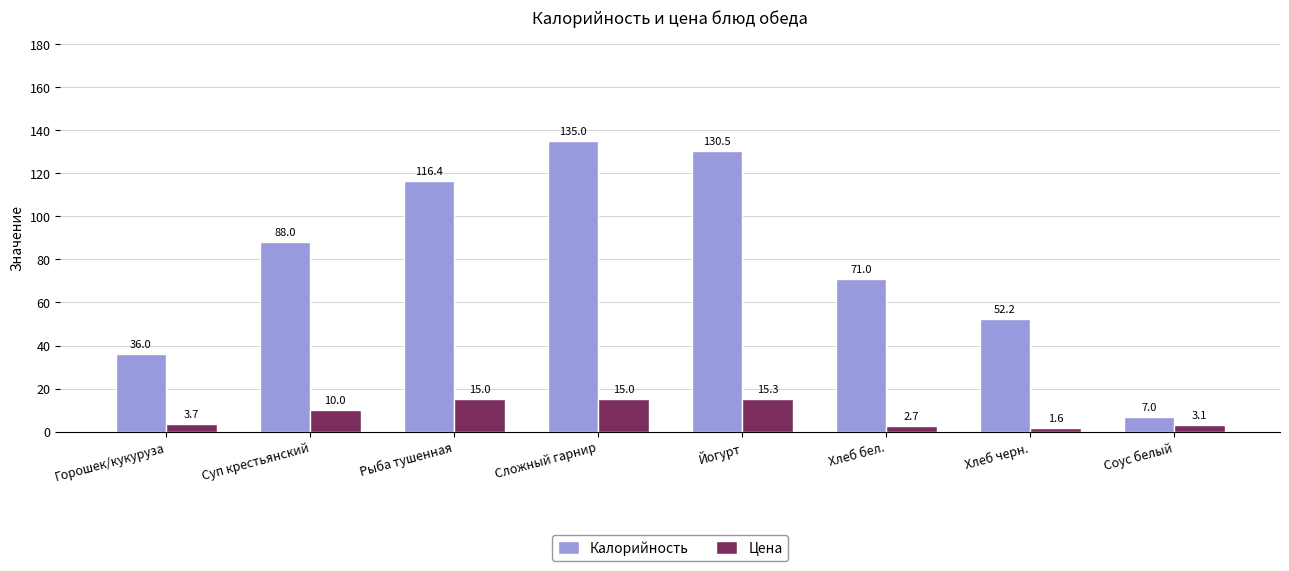

The value of Калорийность at Хлеб черн. is 52.2. True or false?

True